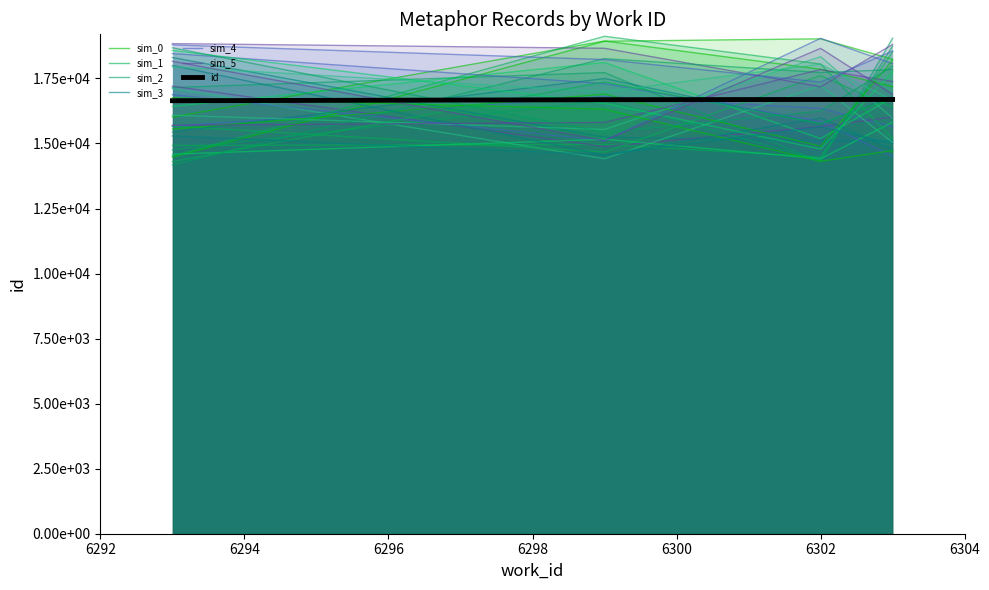

What is the sum of the values at 6293 and 6303?

33336